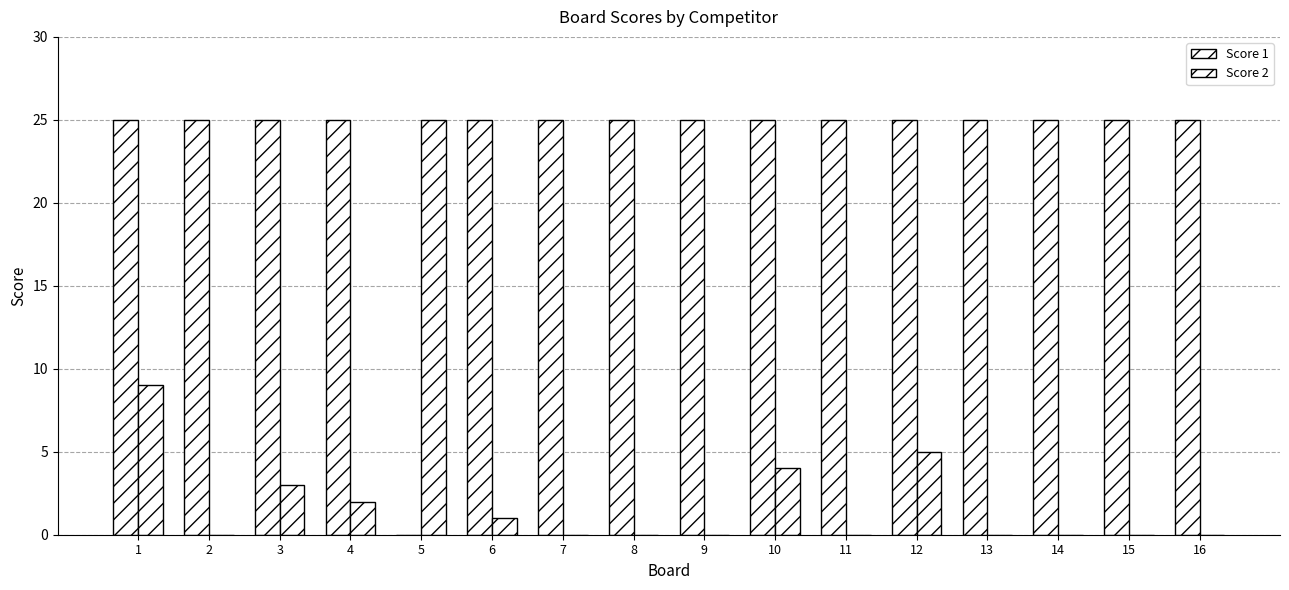

The Score 2 series shows 14 at 14. True or false?

False